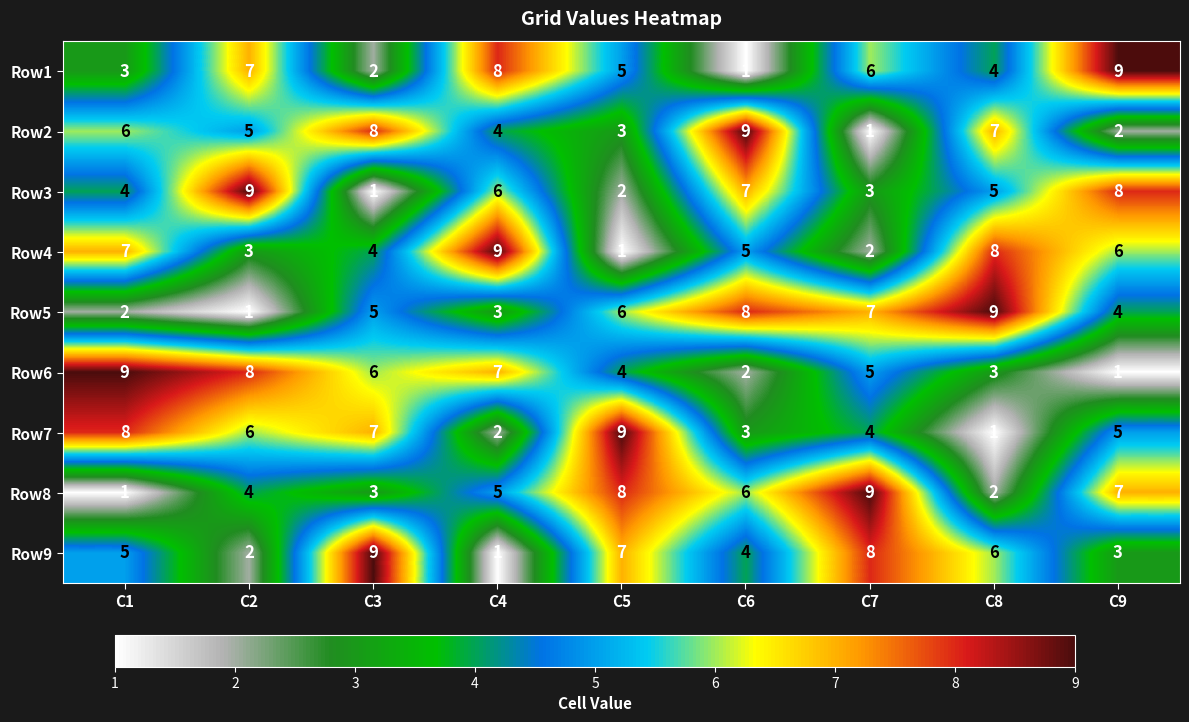

What is the difference between the Row4 values at C7 and C1?

5